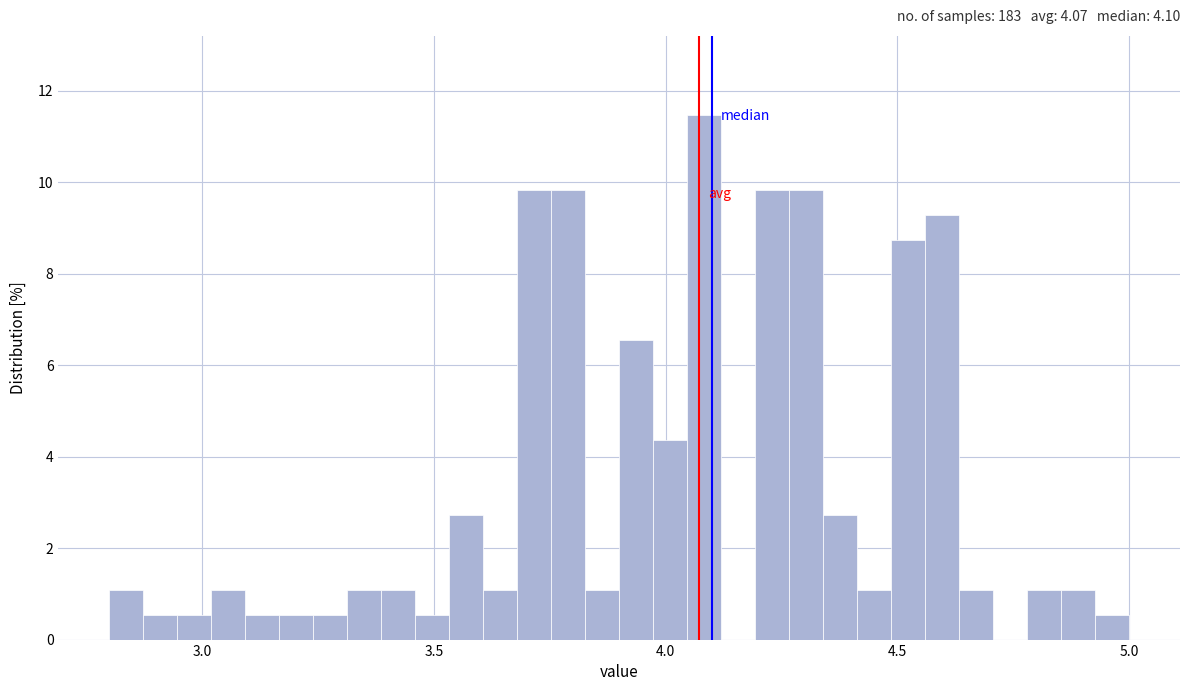

Around what value on the x-axis is the tallest bar? Give the approximate position of its centre, as read against the axis.

4.10